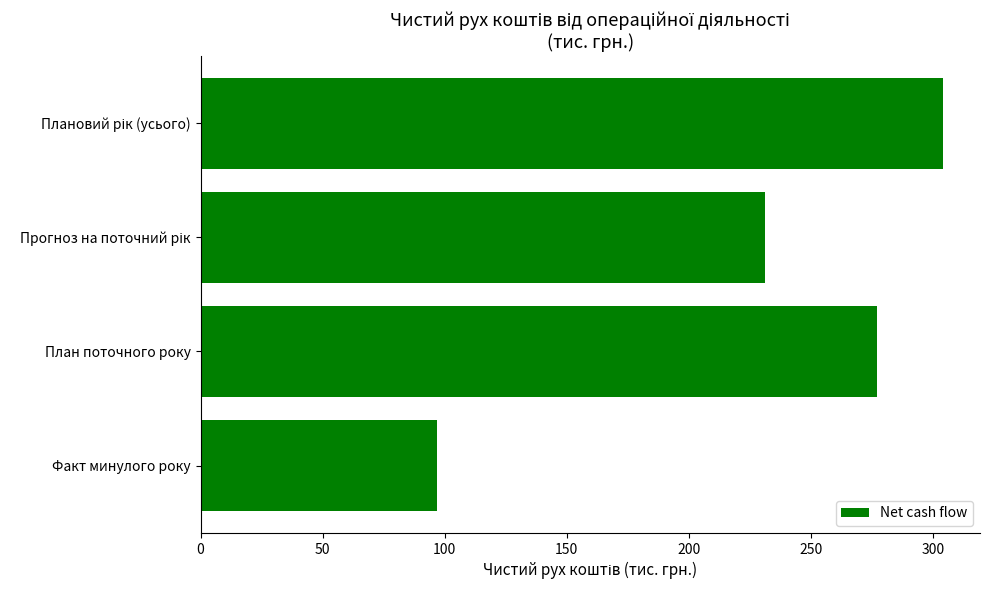

Reading bottom to top, what are all the values shown in this chart?

97	277	231	304